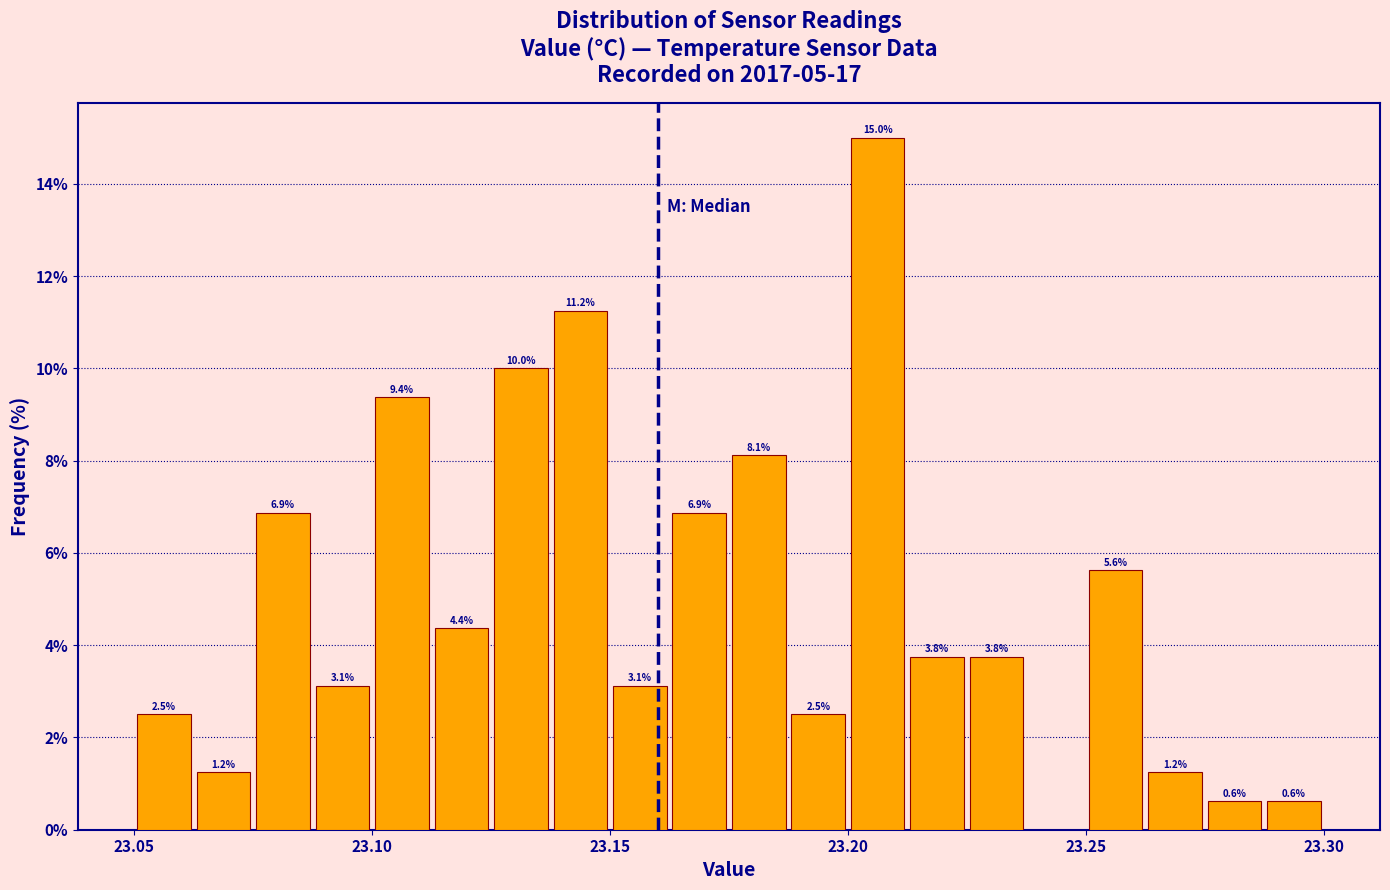

Read against the x-axis, roughly where is the centre of the tallest bar?

23.205